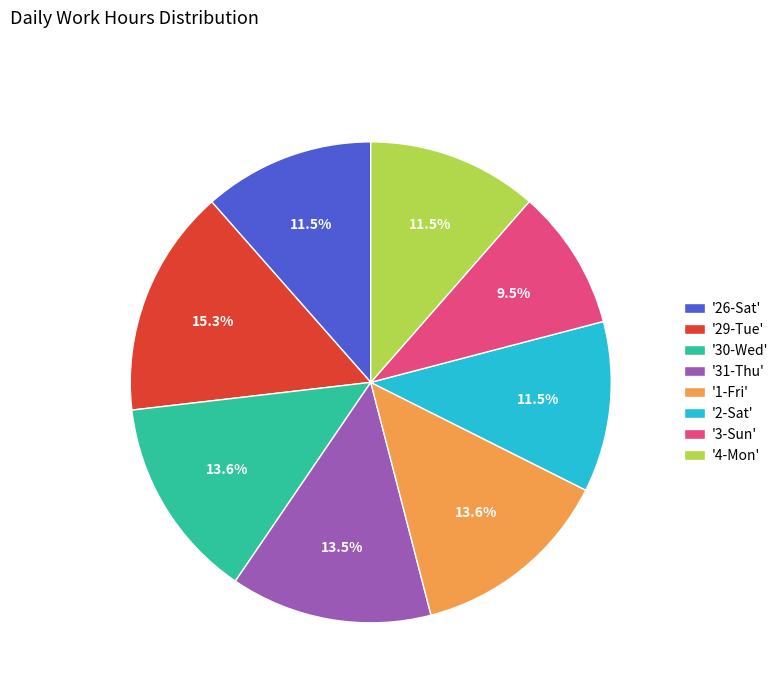

How many segments does this pie chart have?

8